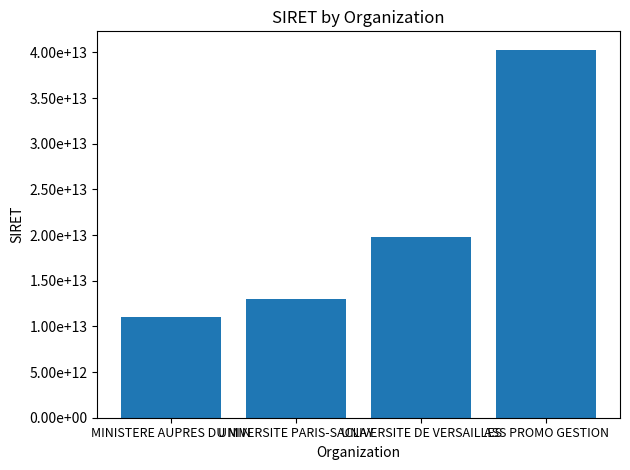

At which label does the data first exceed 19781944400013?

ASS PROMO GESTION